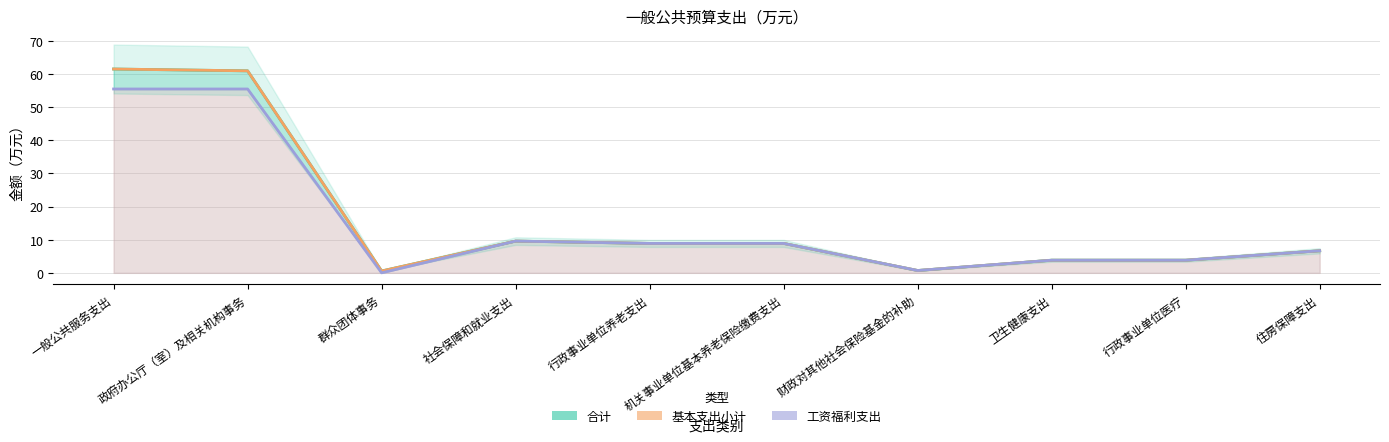

What position from the right is 财政对其他社会保险基金的补助?

4